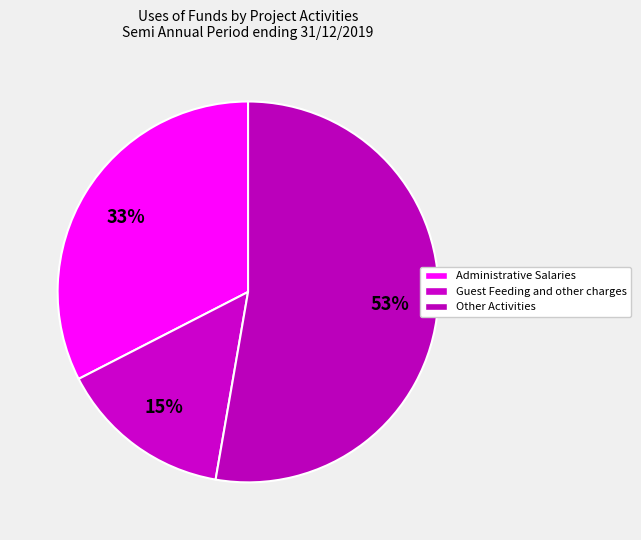

How many slices are in this pie chart?

3